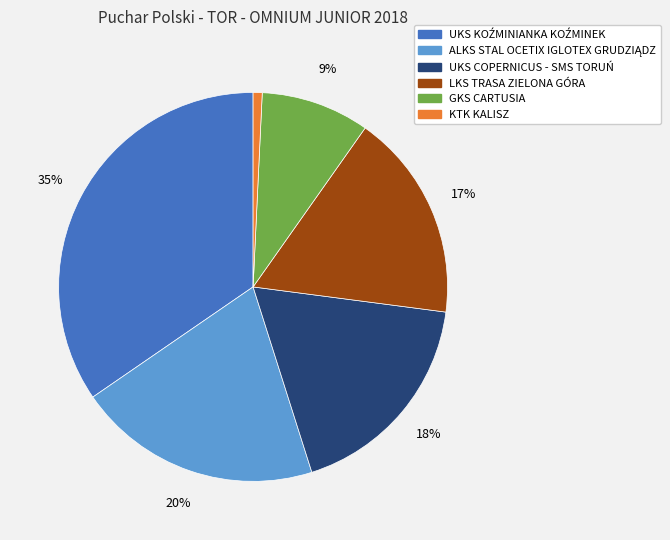

How many slices are in this pie chart?

6